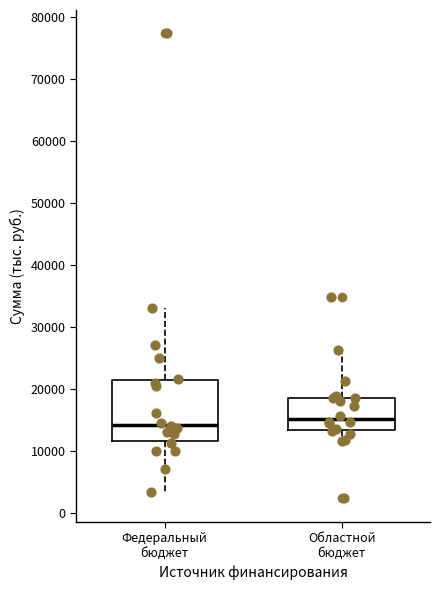

Reading left to right, read every box against the y-axis: the position of its median line, the range the box covers, and the ends of its whiskers. The values are not printed on the chart, so give them approximately, as read against the axis.

Федеральный бюджет: median 14000, box 12000 to 21000, whiskers 3000 to 33000
Областной бюджет: median 15000, box 13000 to 19000, whiskers 12000 to 26000